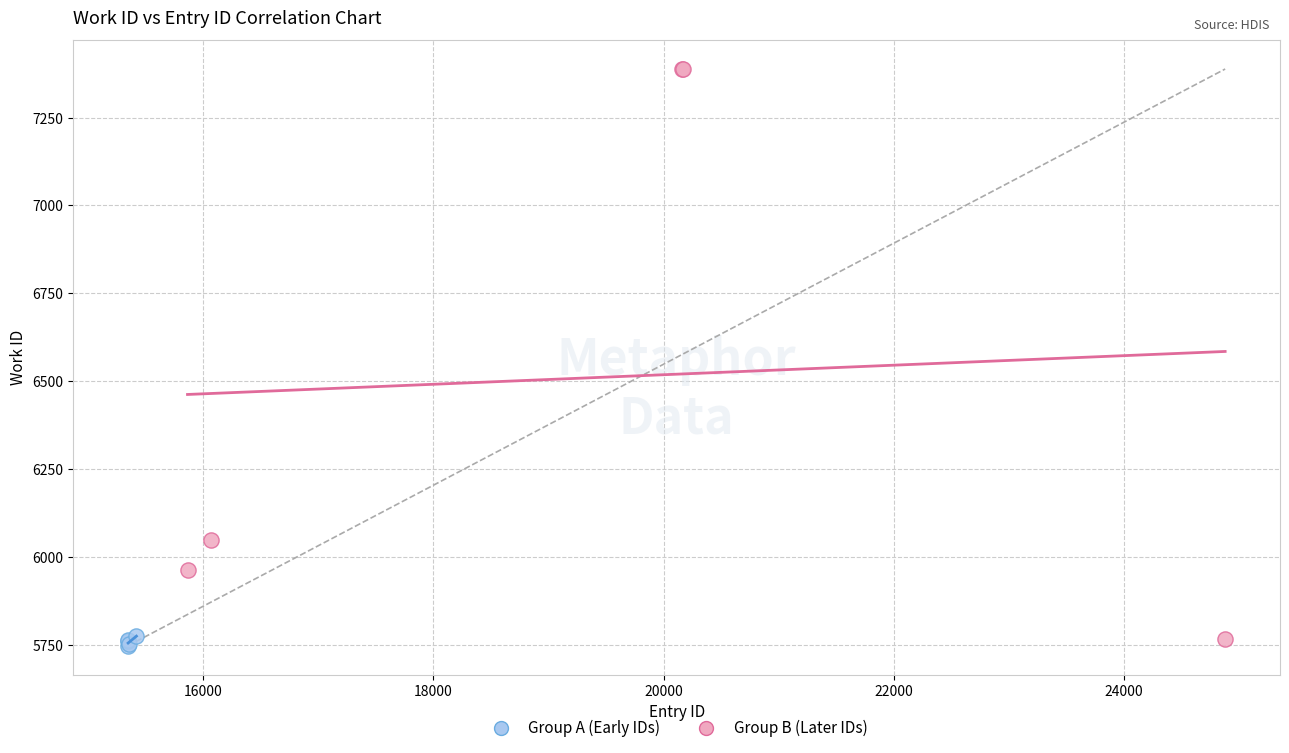

Which series reaches the maximum Y coordinate?

Group B (Later IDs)